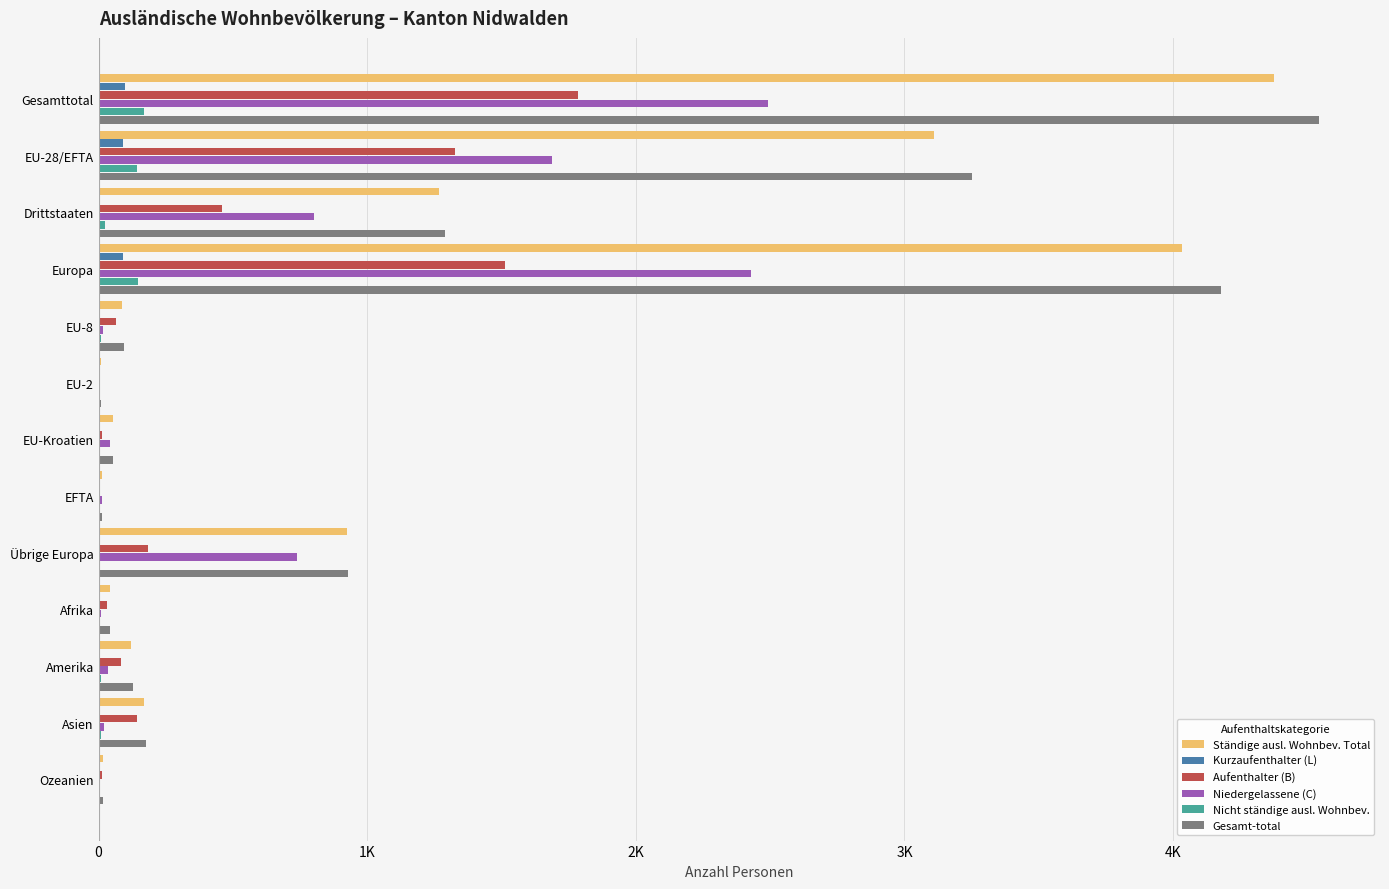

Rank the series by their maximum value, from highest to lowest.

Gesamt-total, Ständige ausl. Wohnbev. Total, Niedergelassene (C), Aufenthalter (B), Nicht ständige ausl. Wohnbev., Kurzaufenthalter (L)